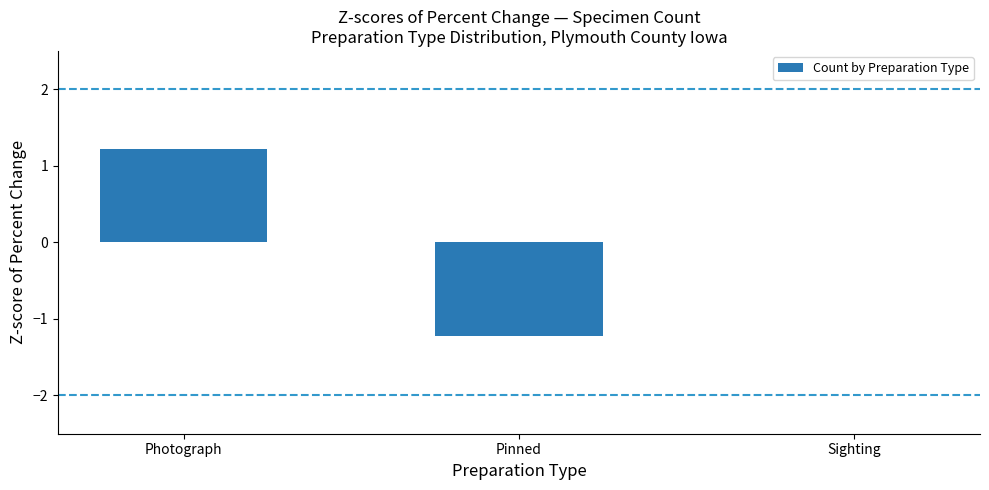

What is the sum of the values at Sighting and Pinned?

-1.2